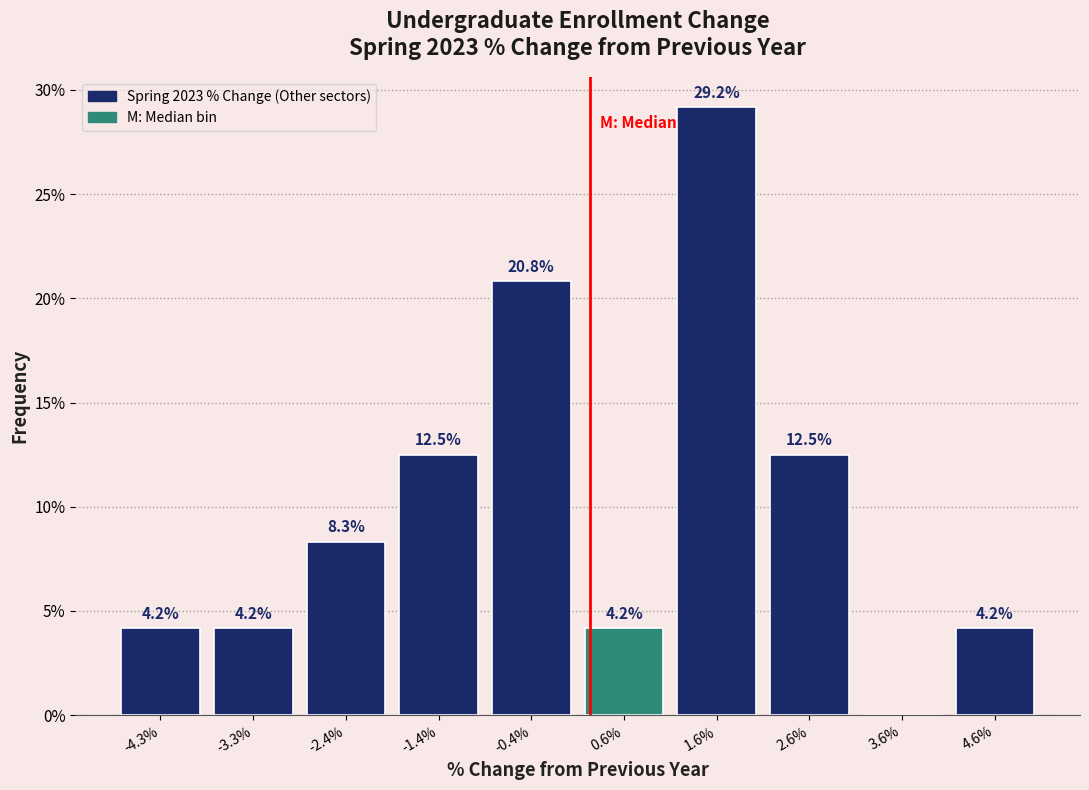

Reading right to left, what are all the values shown in this chart?

4.6%=4.2	3.6%=0.0	2.6%=12.5	1.6%=29.2	0.6%=4.2	-0.4%=20.8	-1.4%=12.5	-2.4%=8.3	-3.3%=4.2	-4.3%=4.2